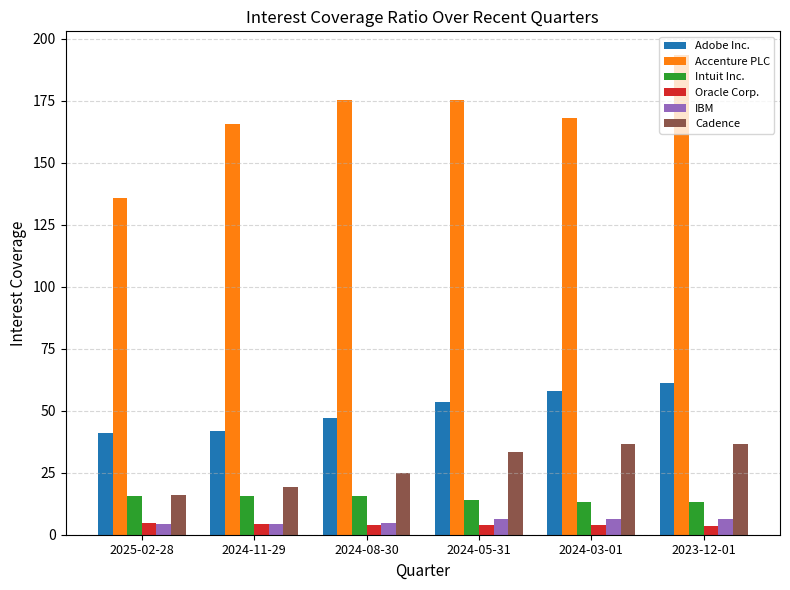

What is the sum of the Cadence values at 2025-02-28 and 2024-11-29?

35.3